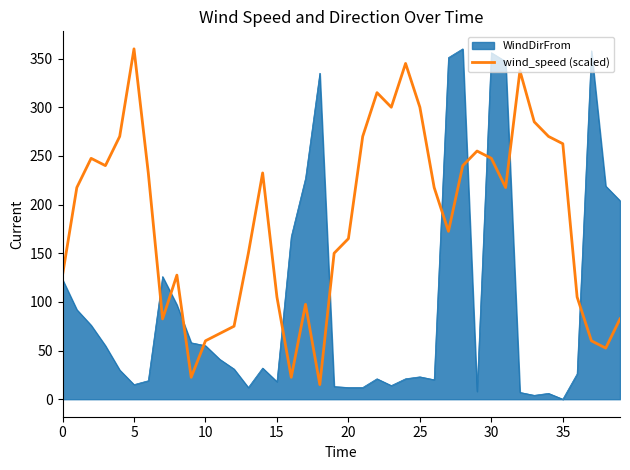

How many lines are shown in the chart?

2